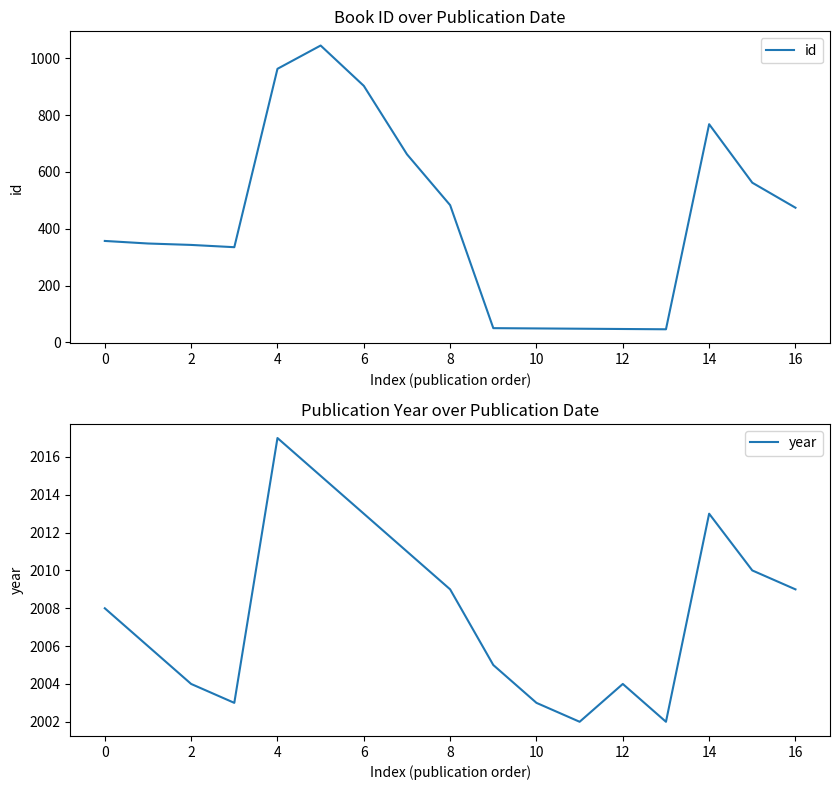

What is the minimum value for id?

46